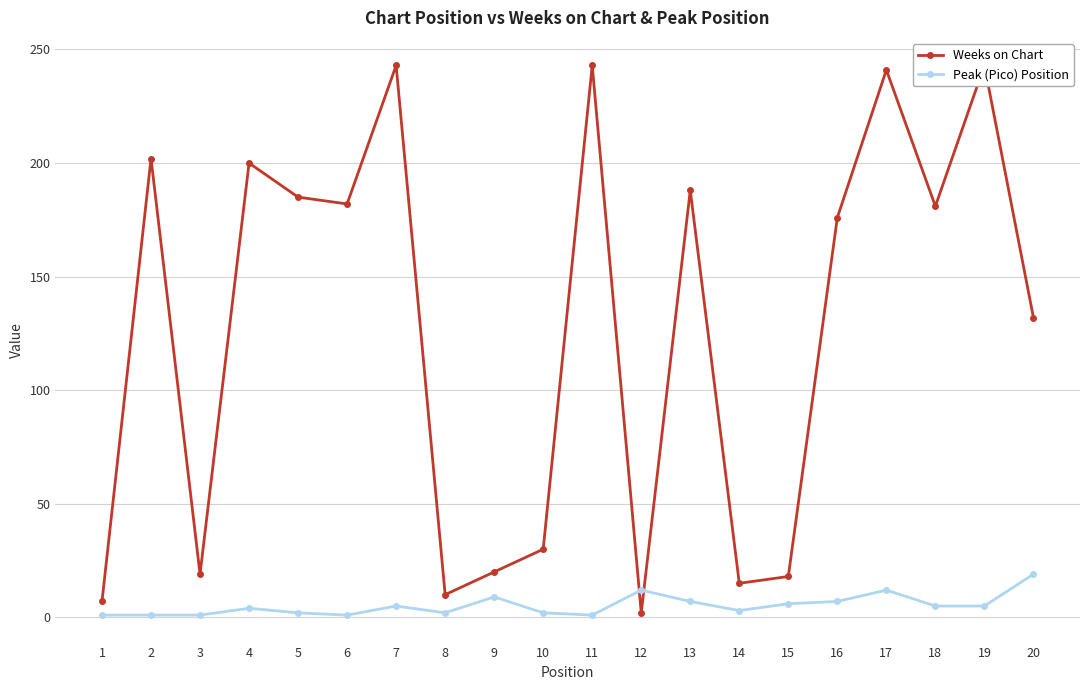

What is the difference between the second highest and minimum values in the Peak (Pico) Position series?

11